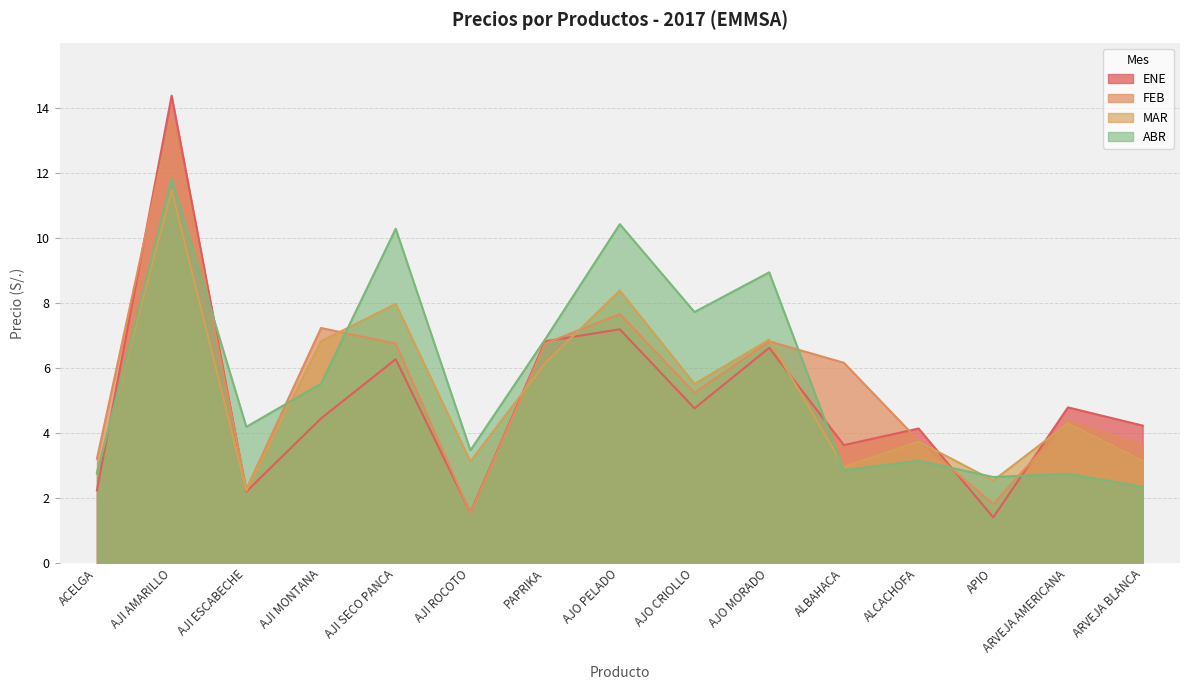

What is the label of the 9th point from the left?

AJO CRIOLLO